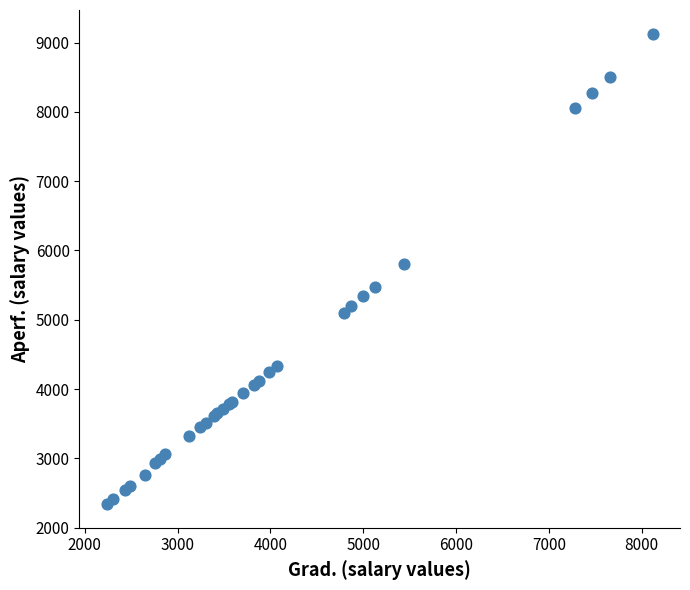

What Y value in the scatter plot is closest to 5733?

5808.2